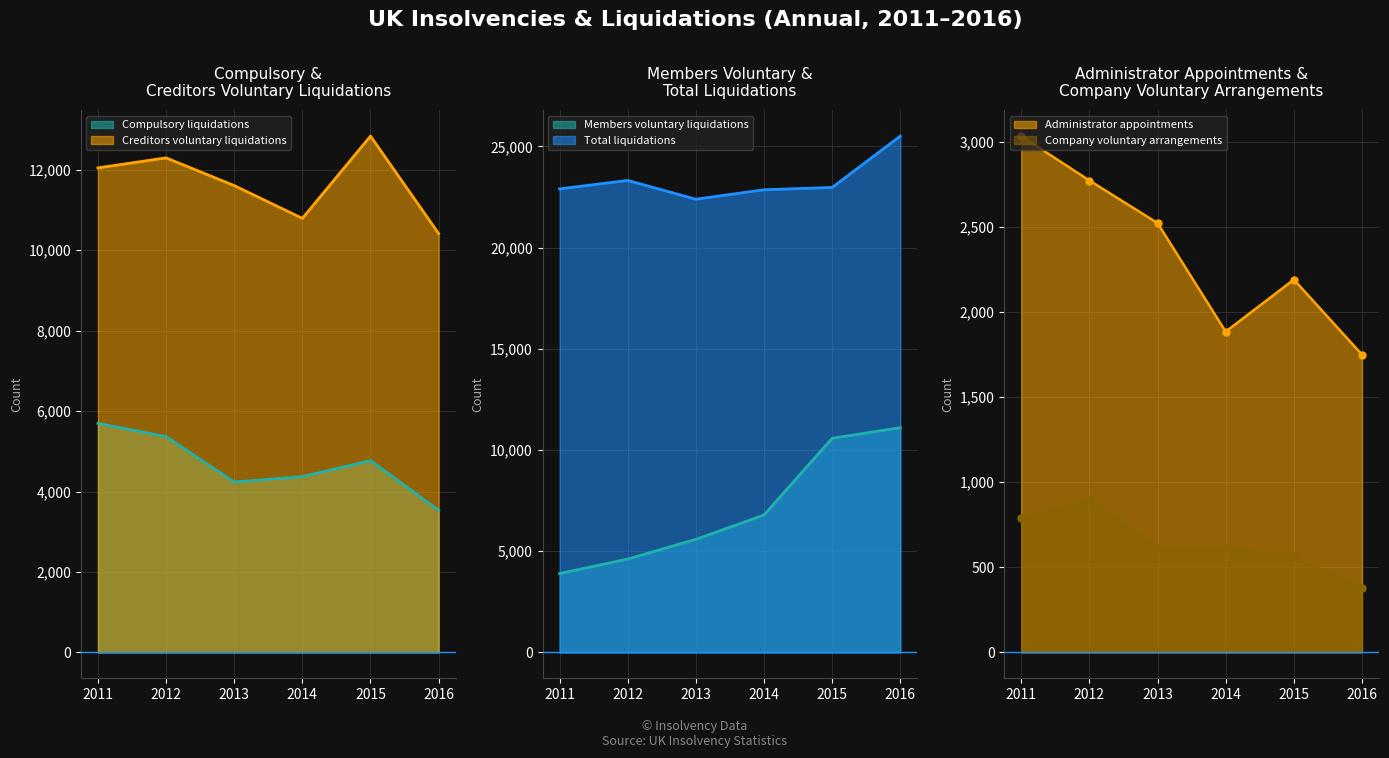

What is the lowest value of the Administrator appointments series?

1750